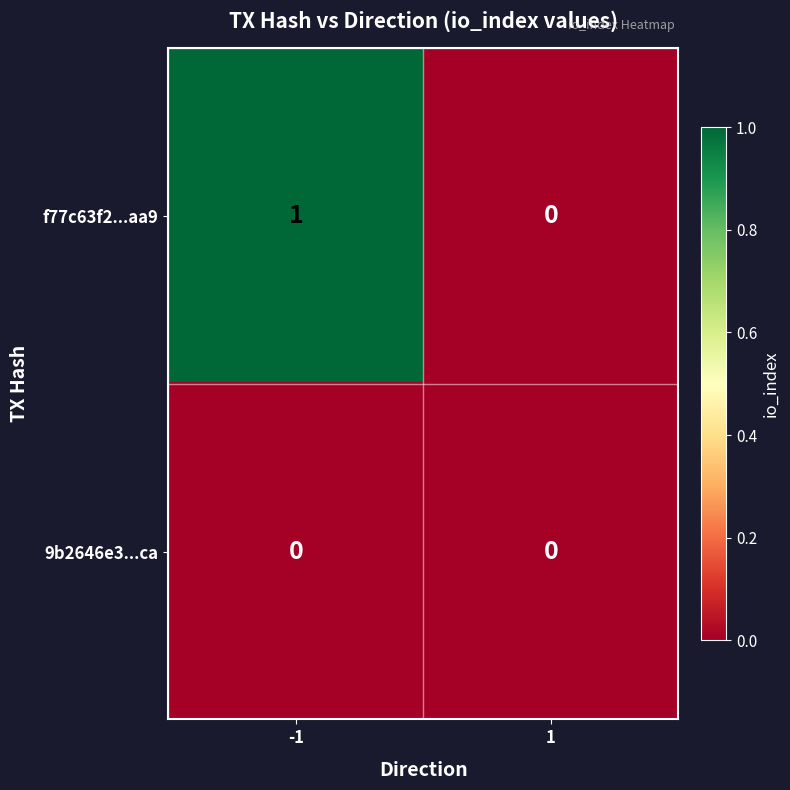

Which series has the largest total across all categories?

f77c63f2...aa9